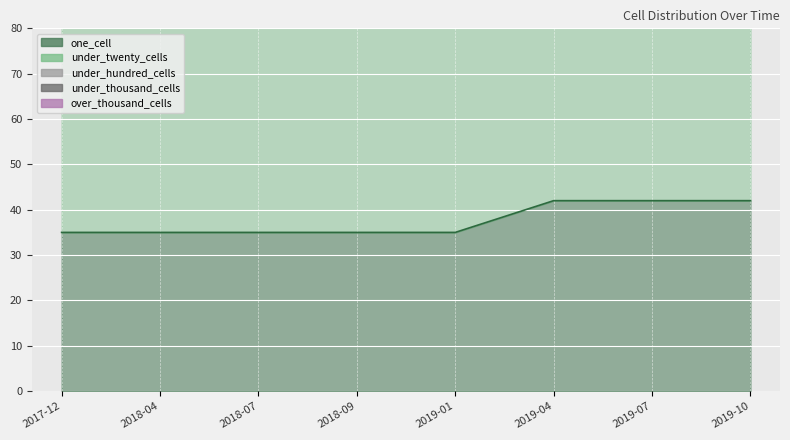

What is the label of the 3rd point from the right?

2019-04-06